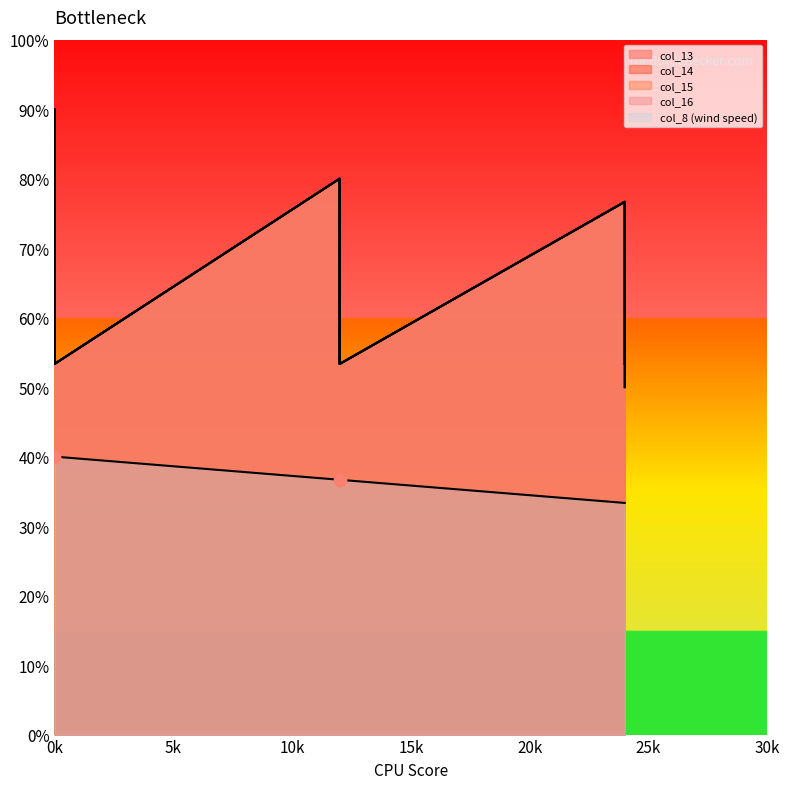

Which series reaches the maximum Y coordinate?

col_13